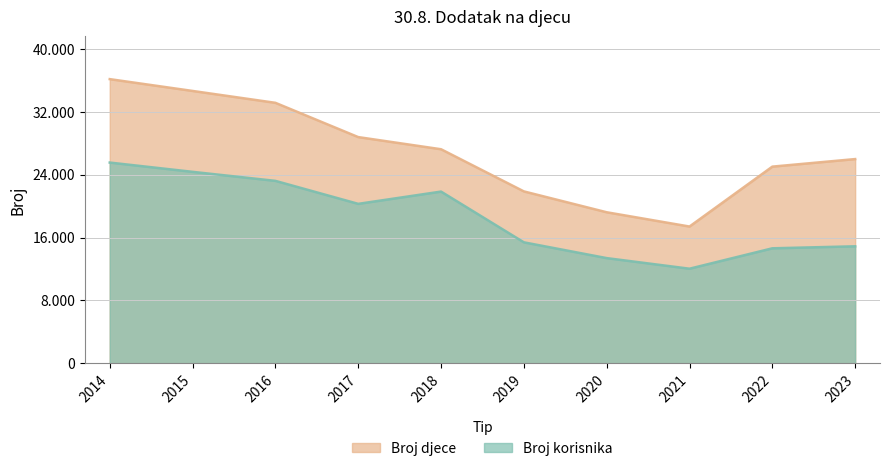

How many values in the Broj djece series exceed 27222?

4